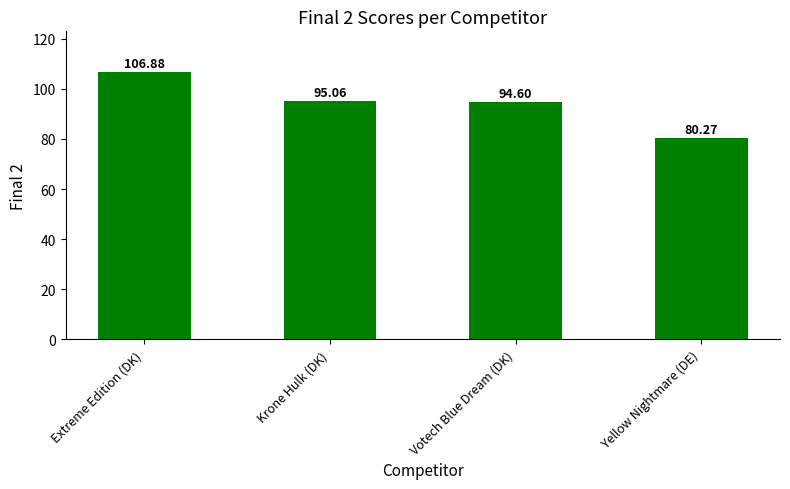

What is the label of the 3rd bar from the left?

Votech Blue Dream (DK)